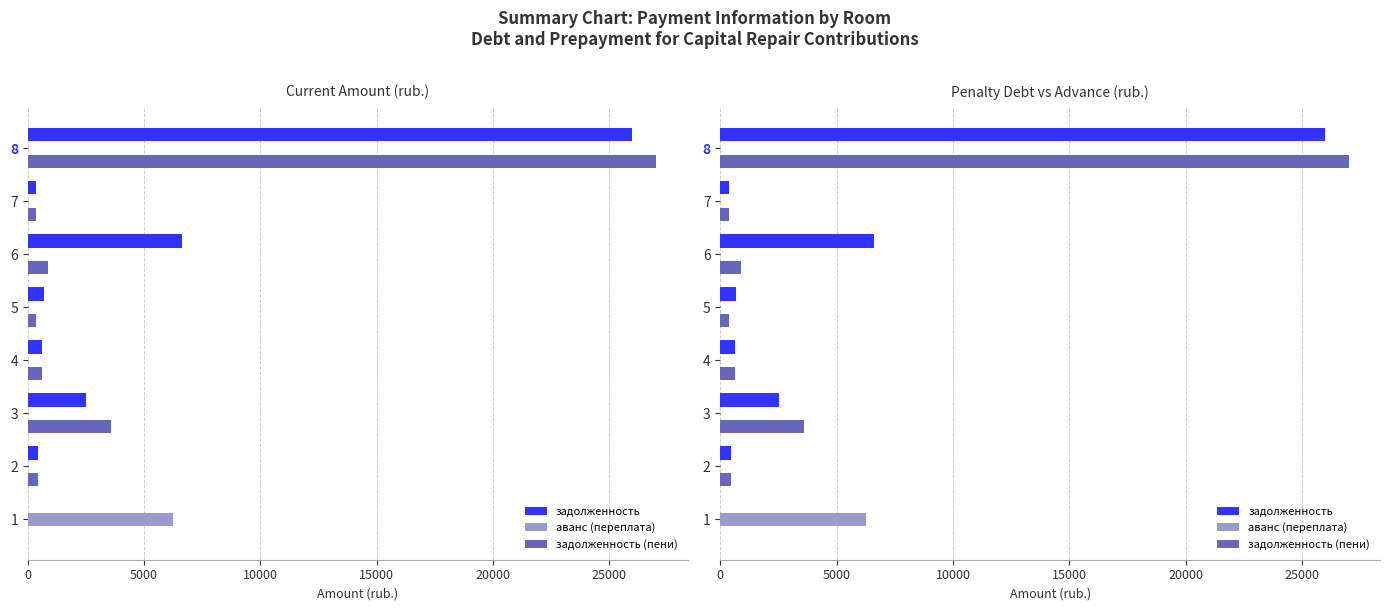

What is the difference between the maximum and minimum values in the задолженность series?

25987.2